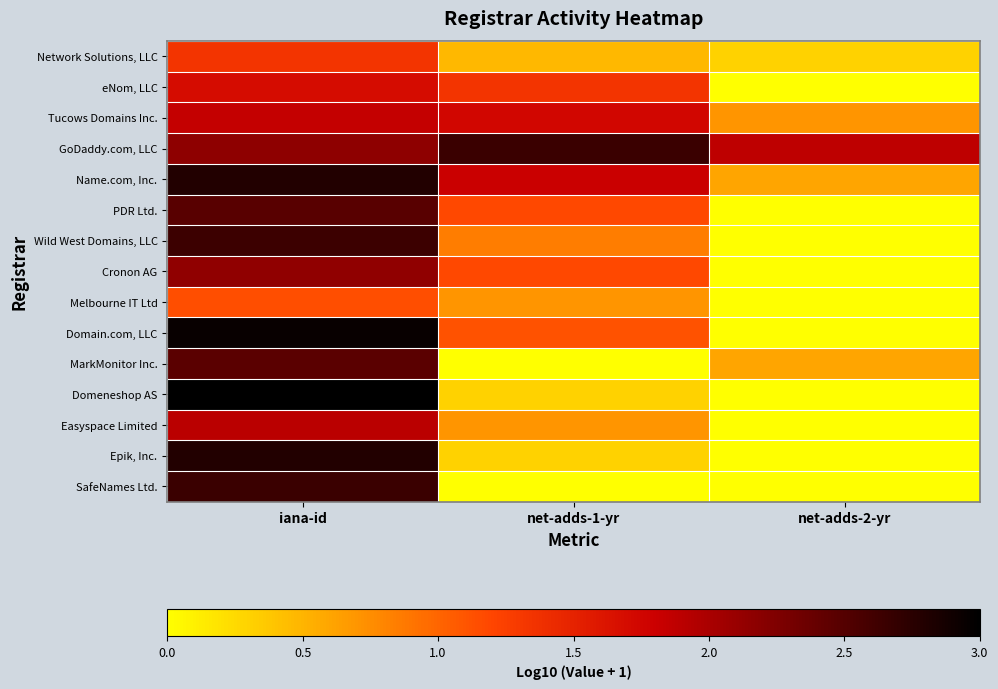

Reading left to right, extract all data points from this chart.

Network Solutions, LLC: iana-id=1.3	net-adds-1-yr=0.5	net-adds-2-yr=0.3
eNom, LLC: iana-id=1.7	net-adds-1-yr=1.3	net-adds-2-yr=0.0
Tucows Domains Inc.: iana-id=1.8	net-adds-1-yr=1.7	net-adds-2-yr=0.7
GoDaddy.com, LLC: iana-id=2.2	net-adds-1-yr=2.7	net-adds-2-yr=1.9
Name.com, Inc.: iana-id=2.8	net-adds-1-yr=1.8	net-adds-2-yr=0.6
PDR Ltd.: iana-id=2.5	net-adds-1-yr=1.2	net-adds-2-yr=0.0
Wild West Domains, LLC: iana-id=2.6	net-adds-1-yr=0.8	net-adds-2-yr=0.0
Cronon AG: iana-id=2.2	net-adds-1-yr=1.2	net-adds-2-yr=0.0
Melbourne IT Ltd: iana-id=1.1	net-adds-1-yr=0.7	net-adds-2-yr=0.0
Domain.com, LLC: iana-id=2.9	net-adds-1-yr=1.1	net-adds-2-yr=0.0
MarkMonitor Inc.: iana-id=2.5	net-adds-1-yr=0.0	net-adds-2-yr=0.6
Domeneshop AS: iana-id=3.0	net-adds-1-yr=0.3	net-adds-2-yr=0.0
Easyspace Limited: iana-id=1.9	net-adds-1-yr=0.7	net-adds-2-yr=0.0
Epik, Inc.: iana-id=2.8	net-adds-1-yr=0.3	net-adds-2-yr=0.0
SafeNames Ltd.: iana-id=2.7	net-adds-1-yr=0.0	net-adds-2-yr=0.0